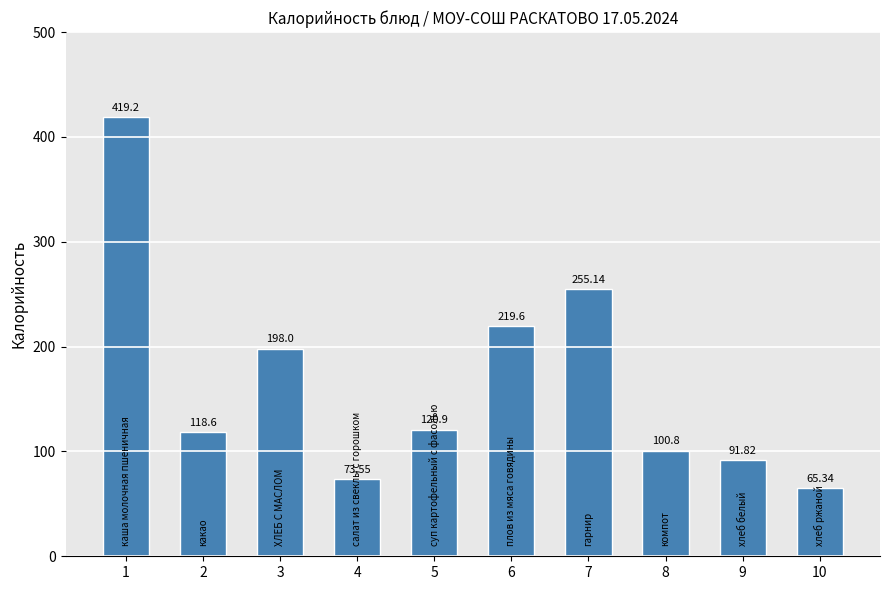

What is the difference between the values at 1 and 10?

353.9